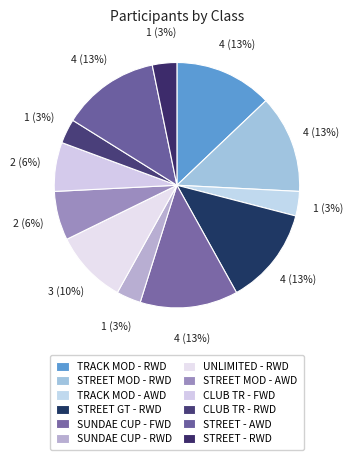

To the nearest percent, what is the combined percentage of STREET - AWD and TRACK MOD - AWD?

16%